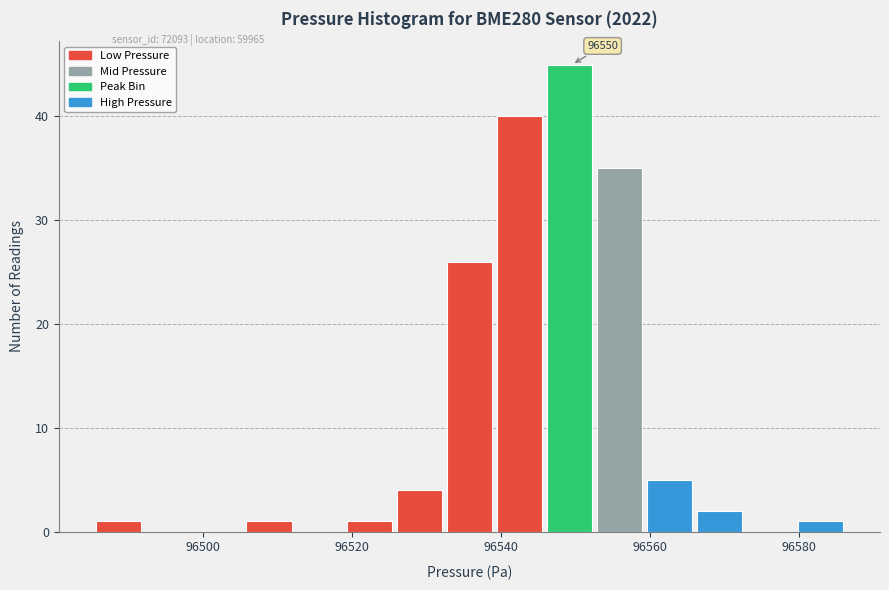

Around what value on the x-axis is the tallest bar? Give the approximate position of its centre, as read against the axis.

96550